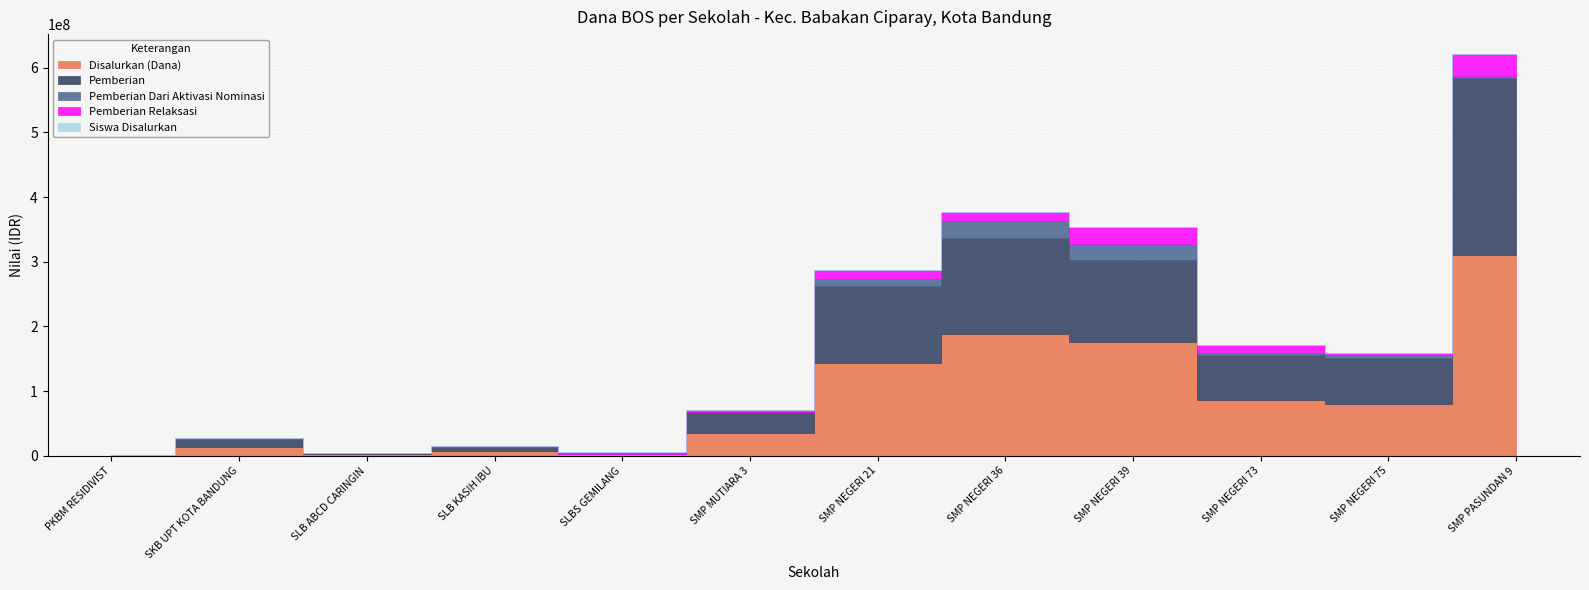

At which label does Pemberian reach its minimum?

PKBM RESIDIVIST